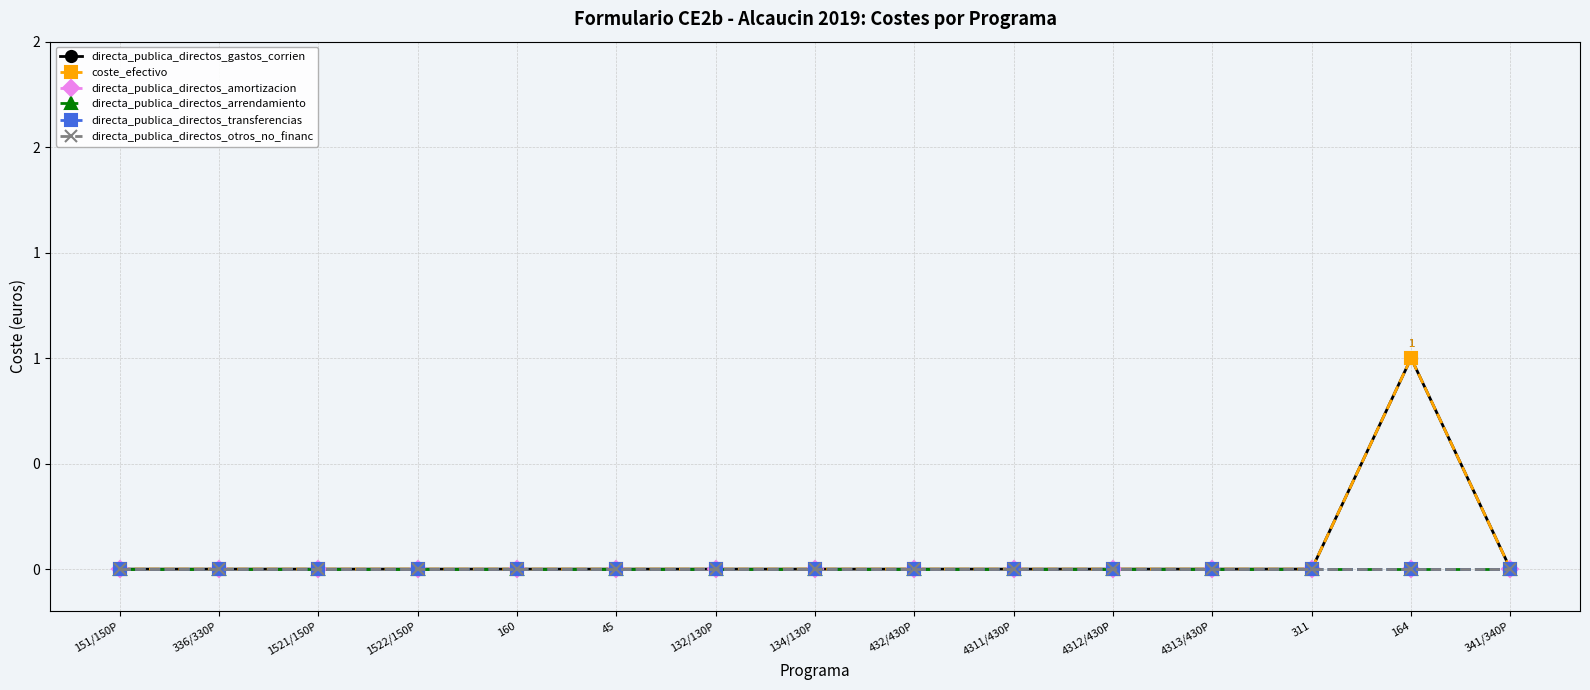

List the labels in order of directa_publica_directos_arrendamiento value, largest first.

151/150P, 336/330P, 1521/150P, 1522/150P, 160, 45, 132/130P, 134/130P, 432/430P, 4311/430P, 4312/430P, 4313/430P, 311, 164, 341/340P